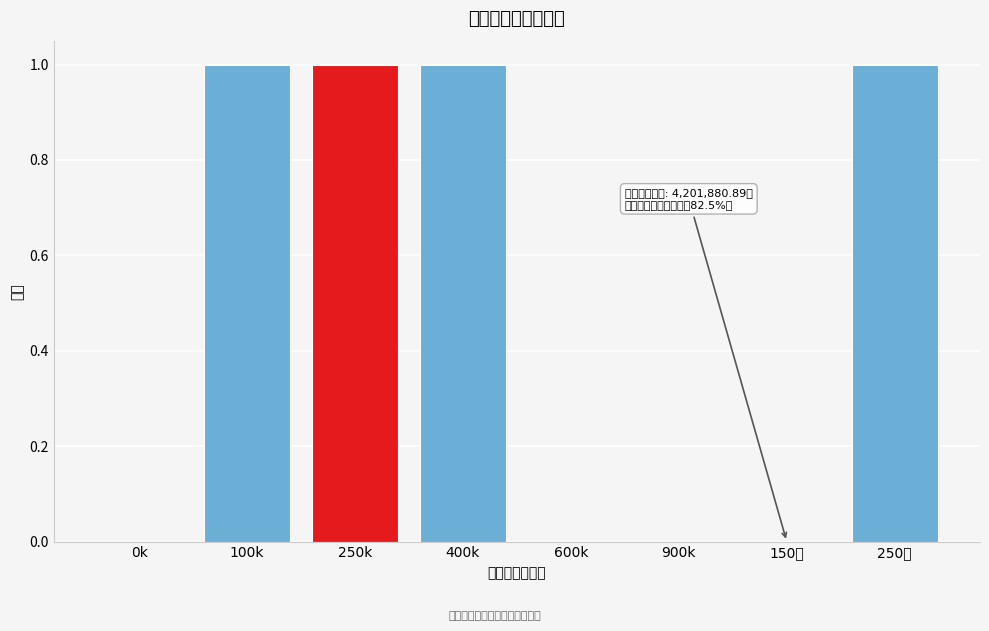

Reading left to right, transcribe all the data shown in this chart.

0k=0	100k=1	250k=1	400k=1	600k=0	900k=0	150万=0	250万=1